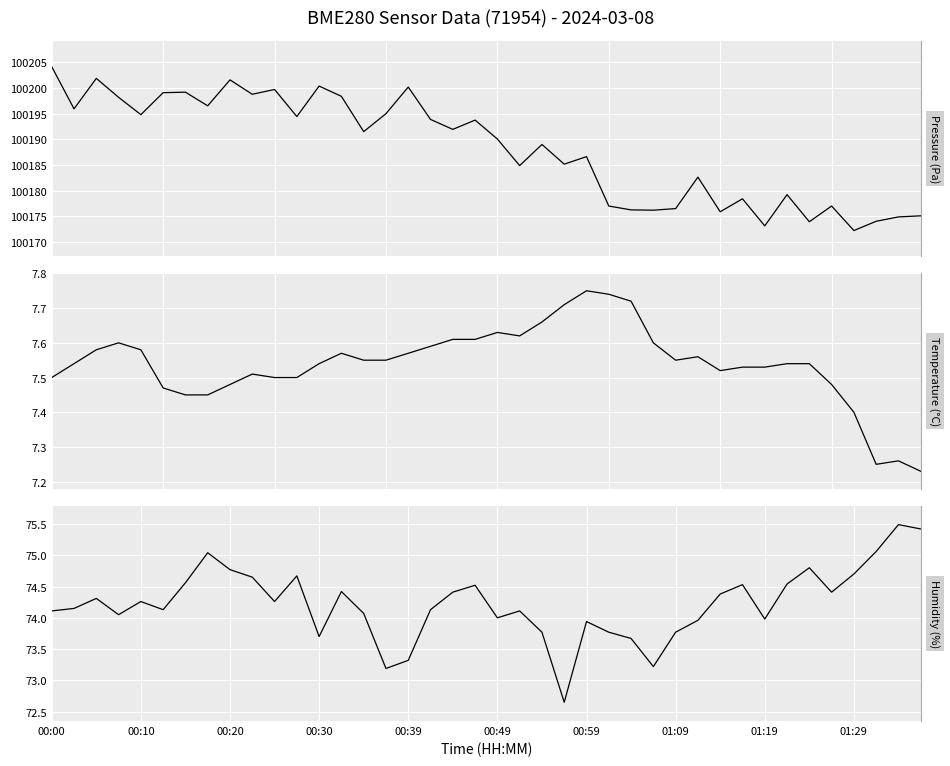

Is it true that Humidity (%) equals 36.7 at 22?

False